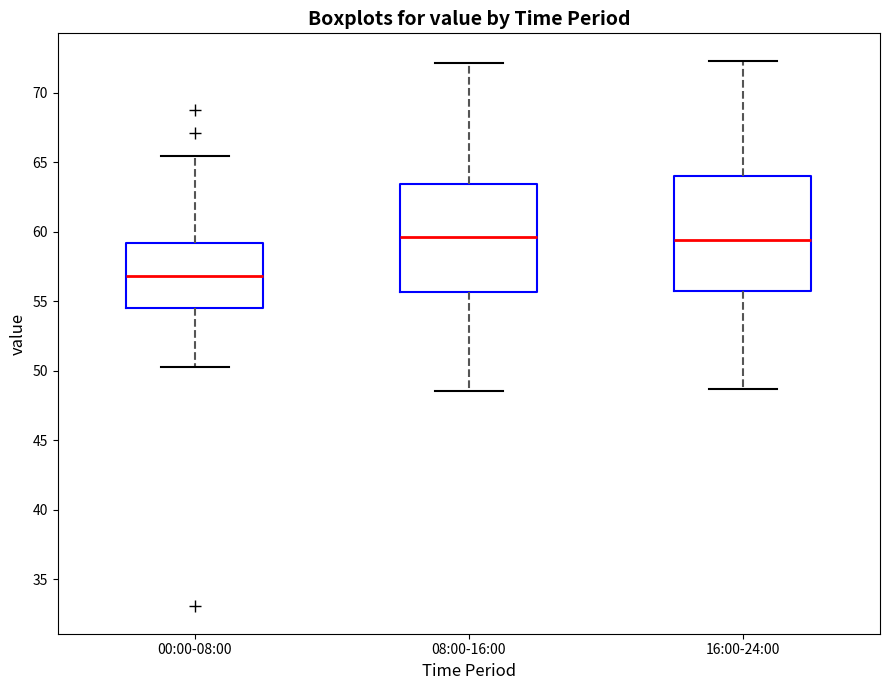

Reading left to right, transcribe this box plot: for each box, give where its median line is, the range the box spans, and where its two whiskers end, as read against the y-axis. The values are not printed on the chart, so give them approximately, as read against the axis.

00:00-08:00: median 57.0, box 54.5 to 59.0, whiskers 50.0 to 65.5
08:00-16:00: median 59.5, box 55.5 to 63.5, whiskers 48.5 to 72.0
16:00-24:00: median 59.5, box 56.0 to 64.0, whiskers 48.5 to 72.5